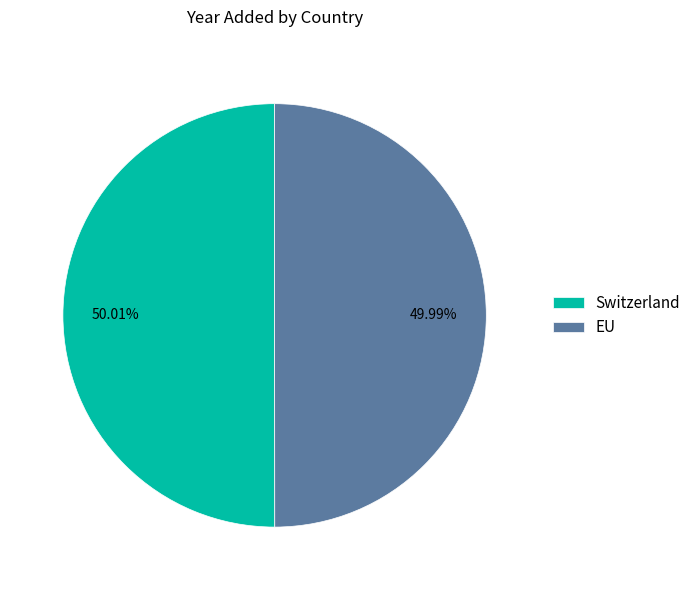

Is there a majority slice in this chart?

Yes